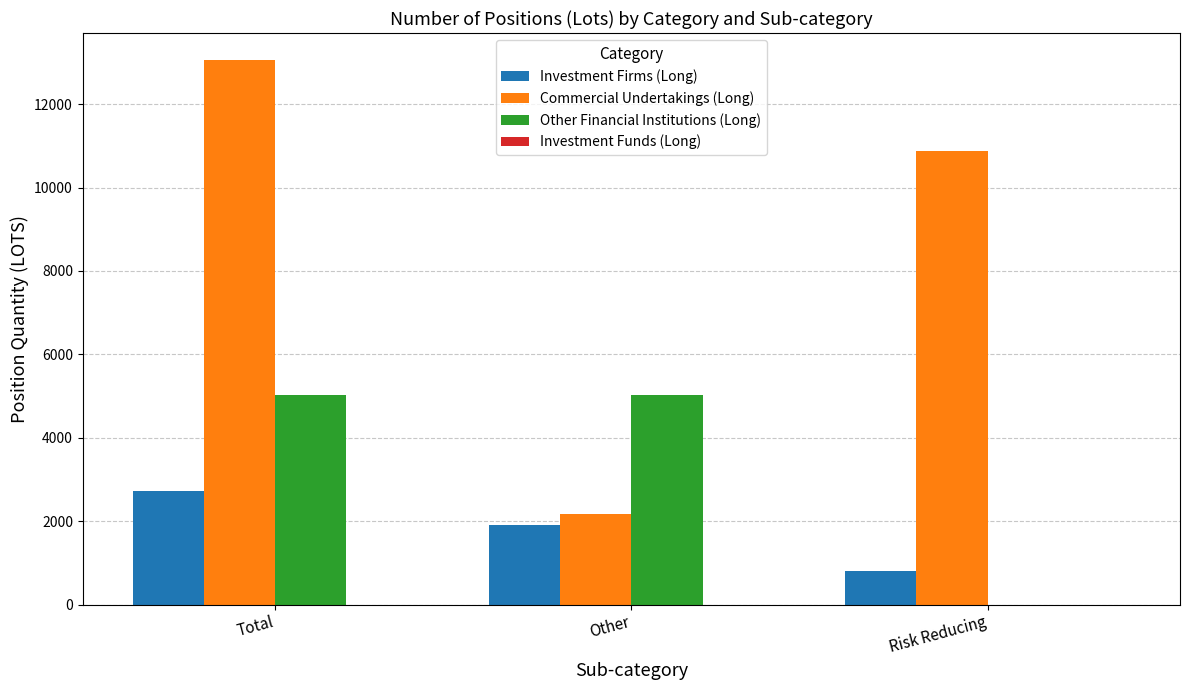

How many distinct data groups are displayed?

3